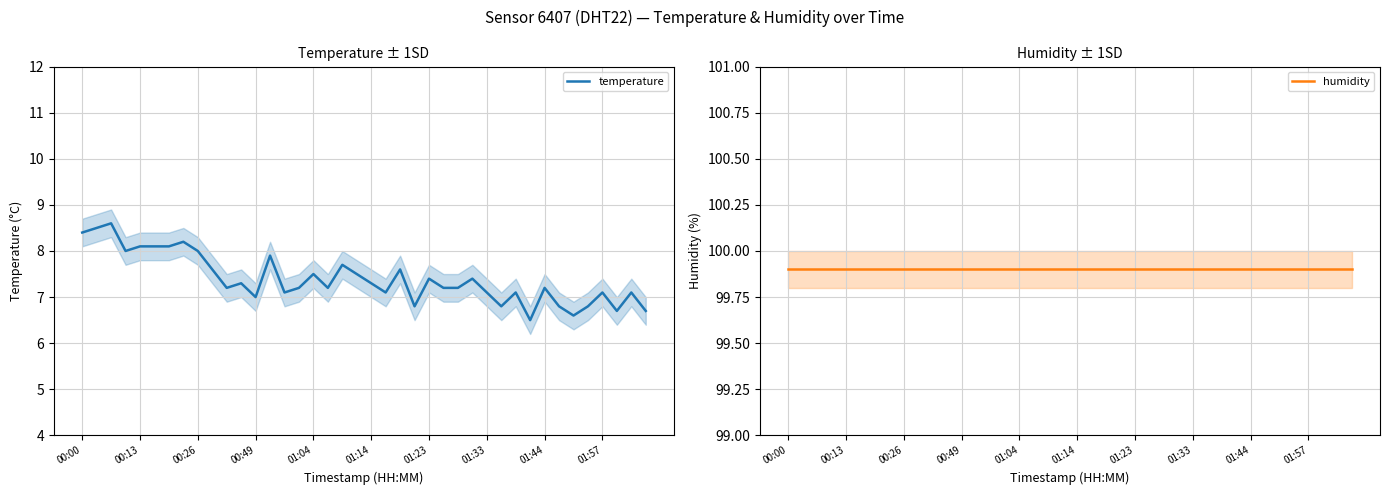

At 37, list the series in order from smallest to largest.

temperature, humidity